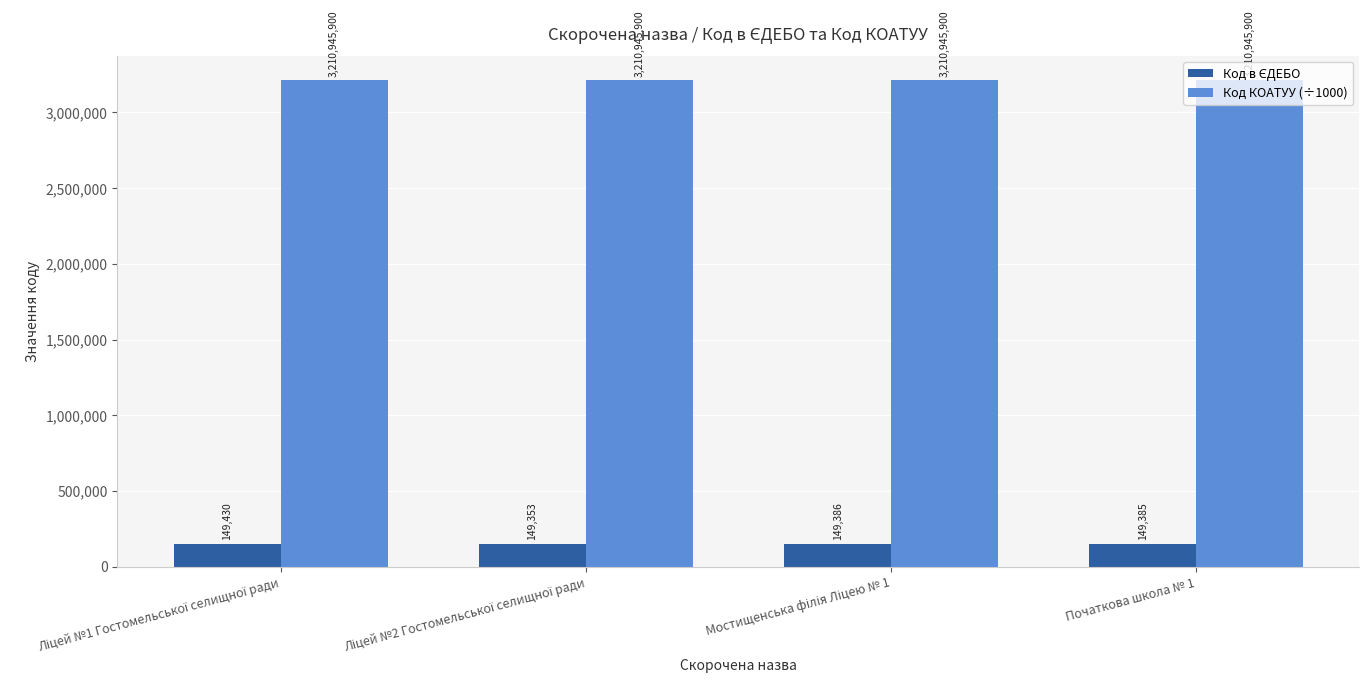

The Код КОАТУУ (÷1000) series shows 1943538.5 at Початкова школа № 1. True or false?

False